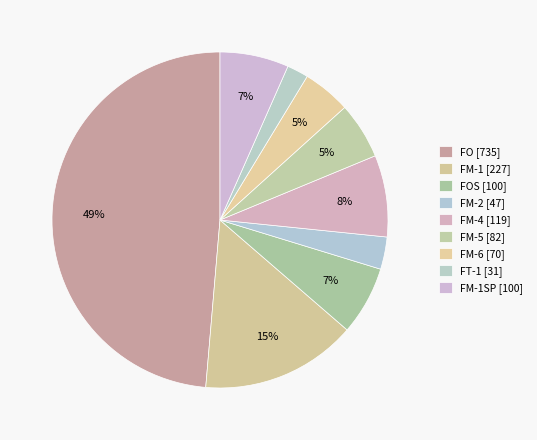

Is there a majority slice in this chart?

No